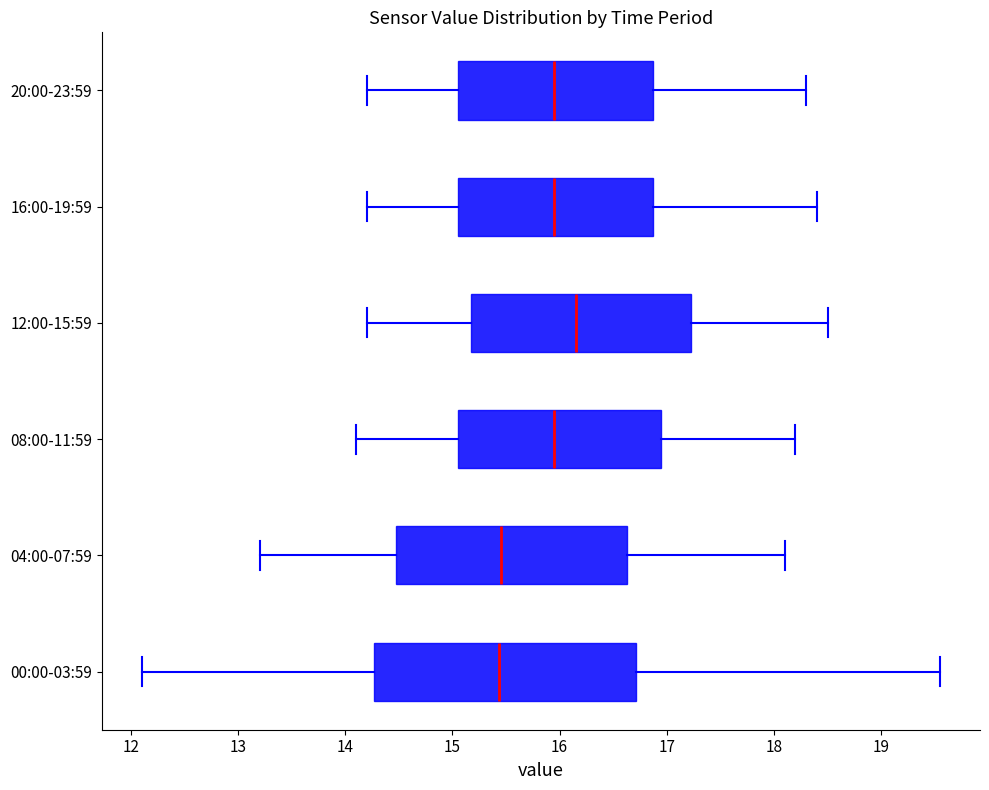

Comparing the boxes themselves (not the whiskers), which one is the widest?

00:00-03:59